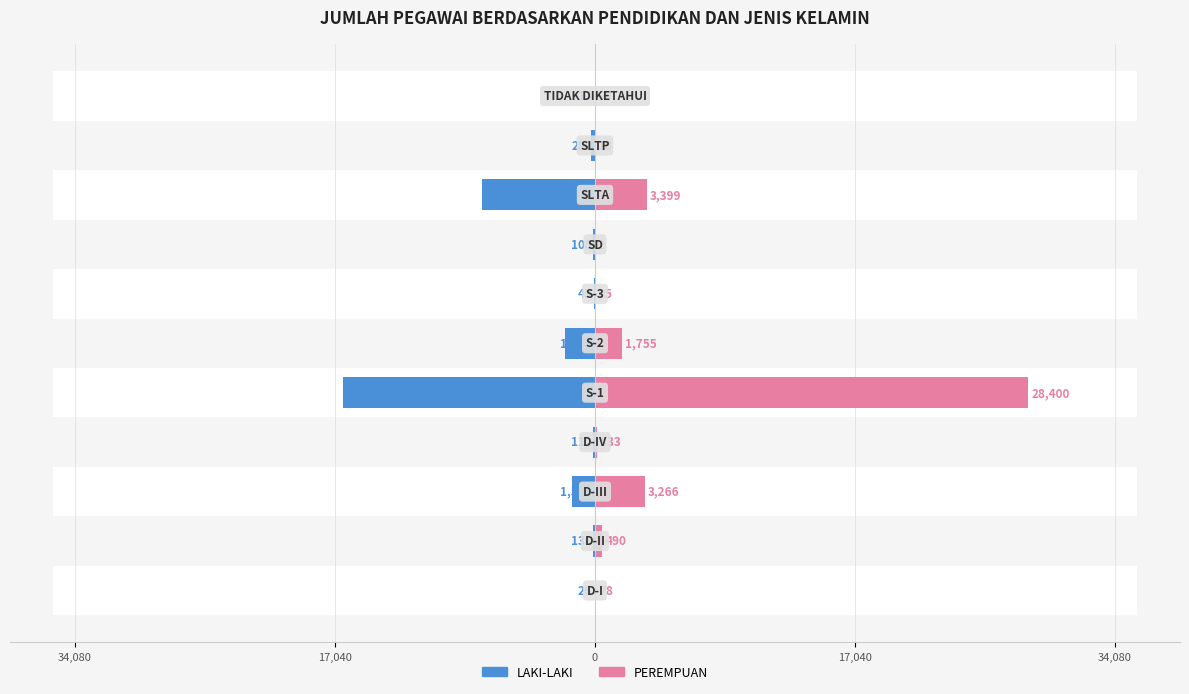

What is the sum of all PEREMPUAN values?

37586